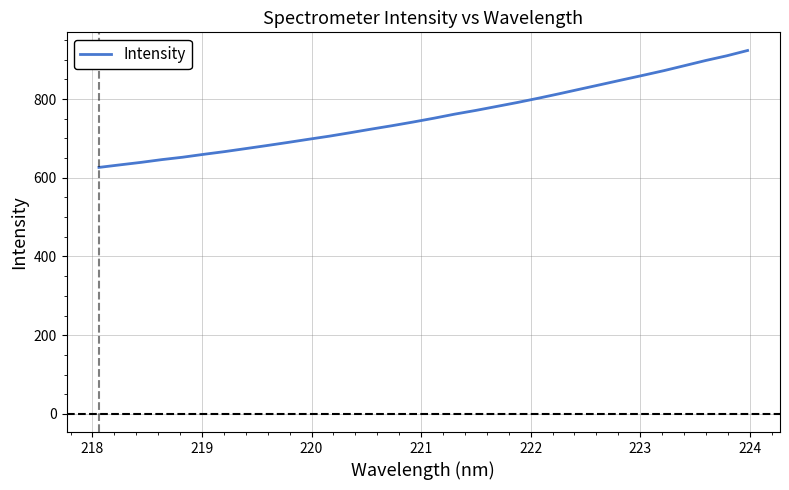

What is the difference between the maximum and minimum values?

297.1